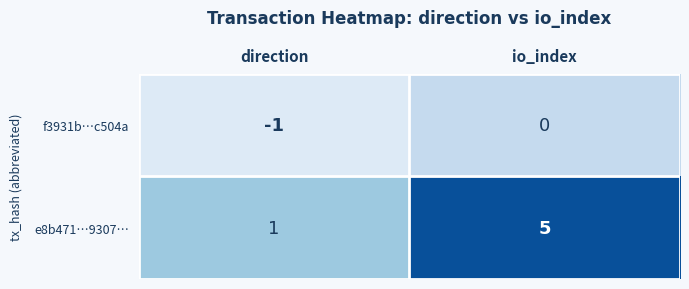

Reading left to right, transcribe all the data shown in this chart.

f3931b…c504a: -1	0
e8b471…9307…: 1	5